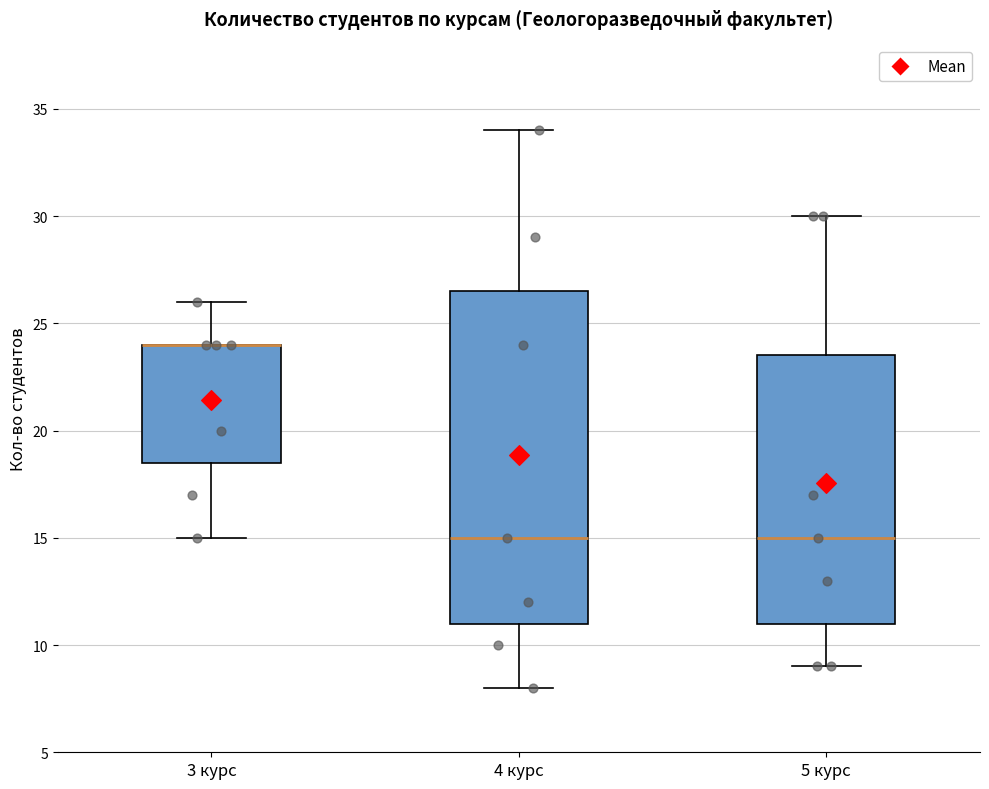

Reading left to right, transcribe this box plot: for each box, give where its median line is, the range the box spans, and where its two whiskers end, as read against the y-axis. The values are not printed on the chart, so give them approximately, as read against the axis.

3 курс: median 24.0 (drawn on the box's upper edge), box 18.5 to 24.0, whiskers 15.0 to 26.0
4 курс: median 15.0, box 11.0 to 26.5, whiskers 8.0 to 34.0
5 курс: median 15.0, box 11.0 to 23.5, whiskers 9.0 to 30.0